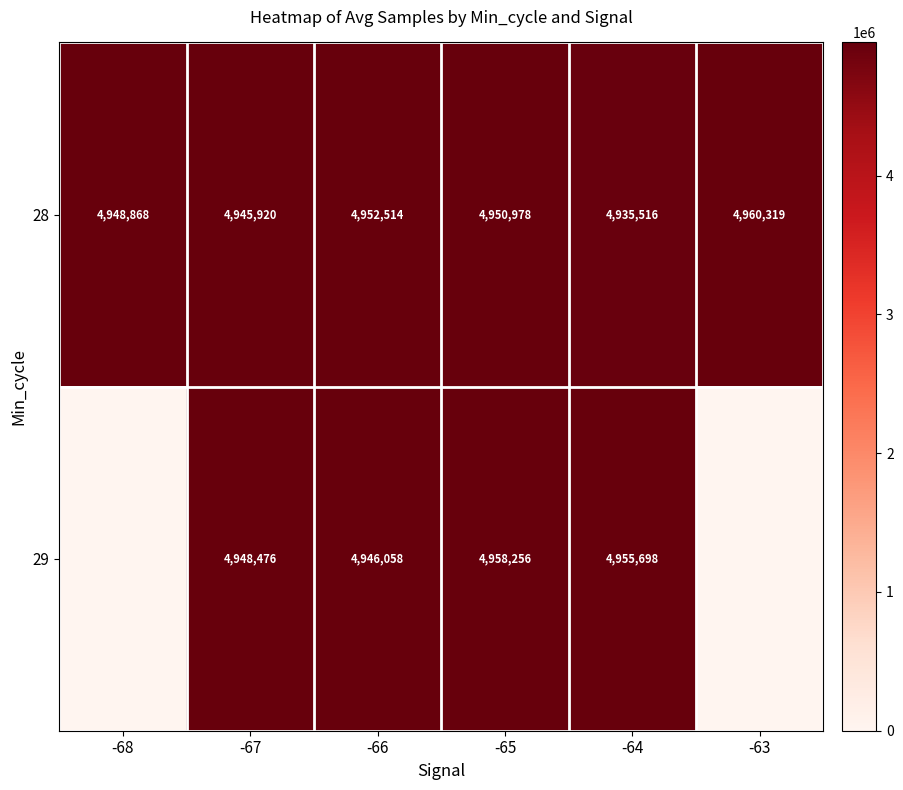

What is the average value of the 28 series?

4949019